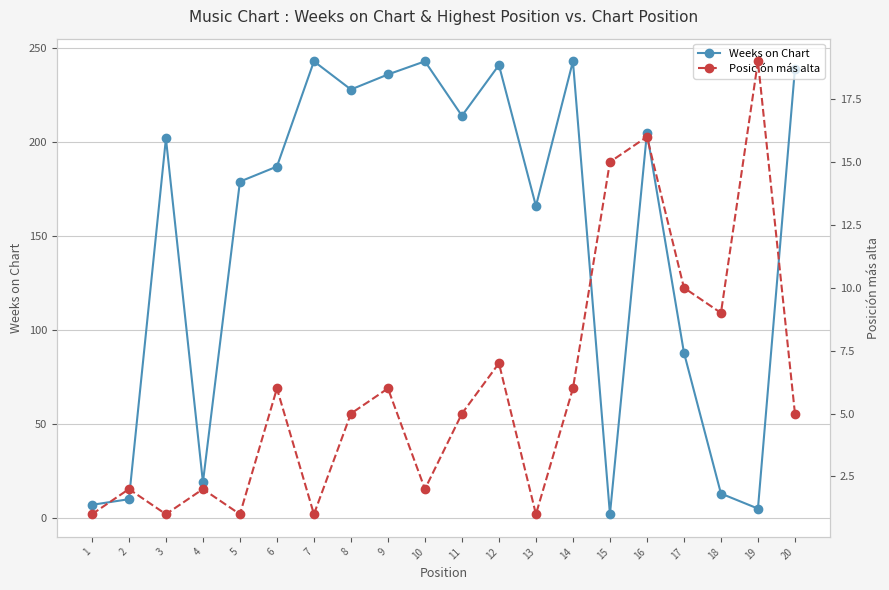

At which label is Posición más alta closest to 10?

17